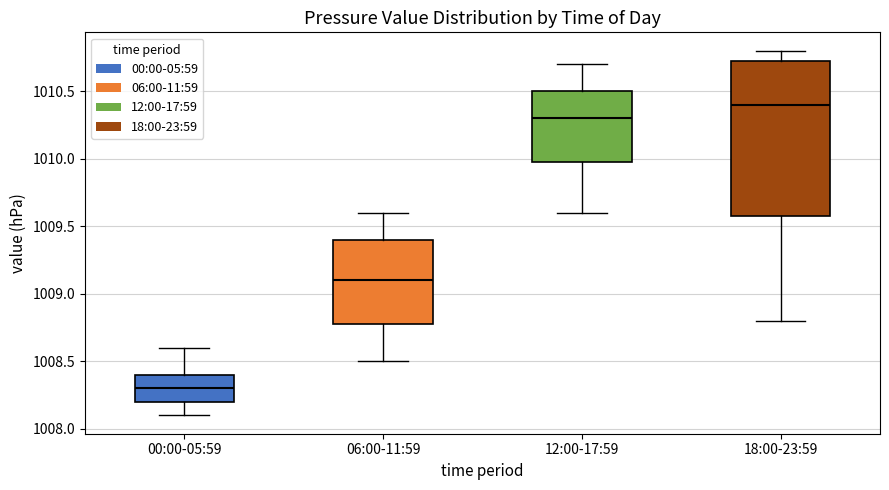

Reading left to right, read every box against the y-axis: the position of its median line, the range the box covers, and the ends of its whiskers. The values are not printed on the chart, so give them approximately, as read against the axis.

00:00-05:59: median 1008.30, box 1008.20 to 1008.40, whiskers 1008.10 to 1008.60
06:00-11:59: median 1009.10, box 1008.80 to 1009.40, whiskers 1008.50 to 1009.60
12:00-17:59: median 1010.30, box 1010.00 to 1010.50, whiskers 1009.60 to 1010.70
18:00-23:59: median 1010.40, box 1009.60 to 1010.75, whiskers 1008.80 to 1010.80